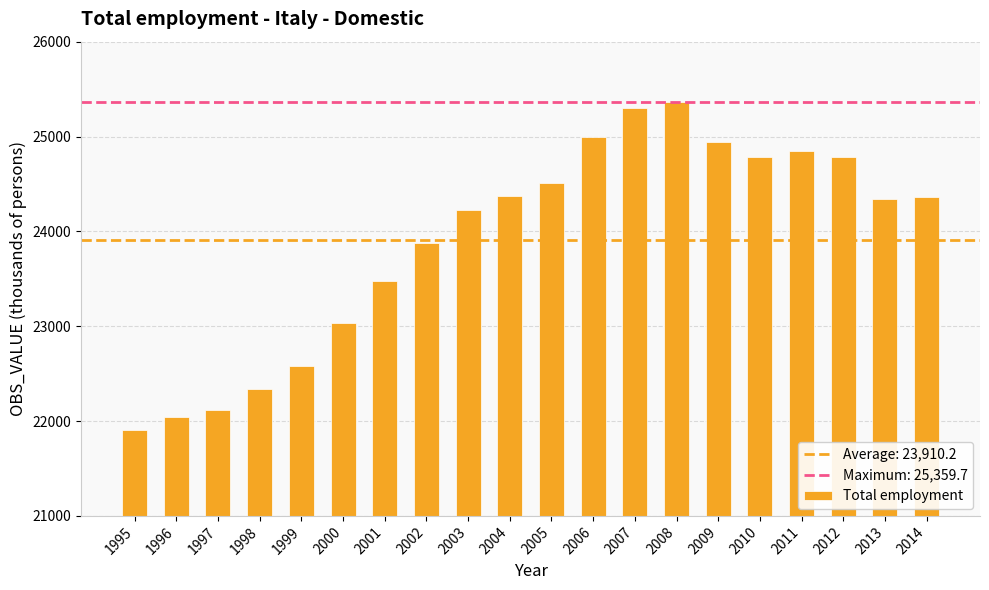

At which category does the chart reach its minimum across all series?

1995